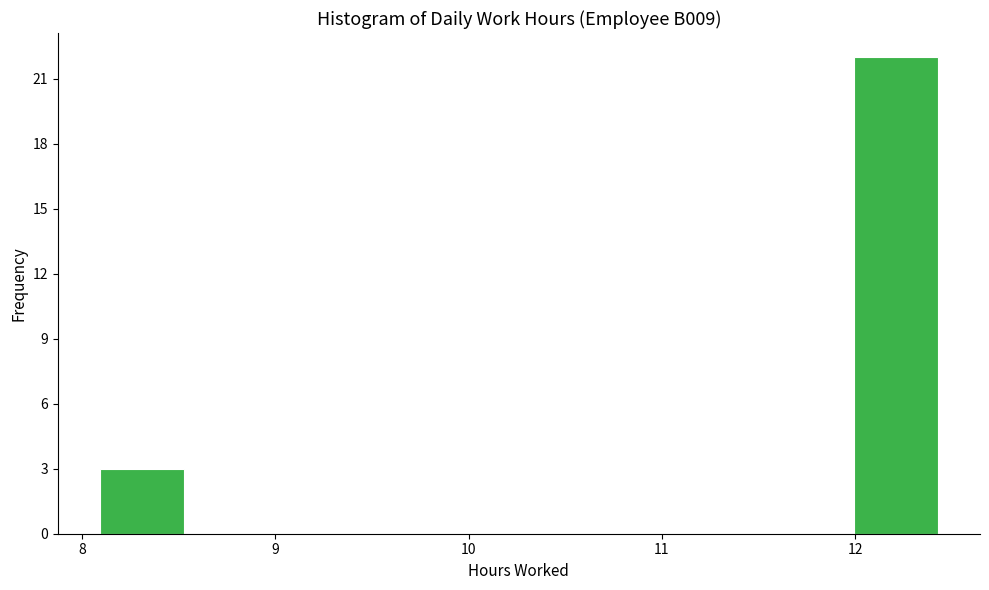

Over which range of the x-axis is the bar tallest?

12.0 to 12.4